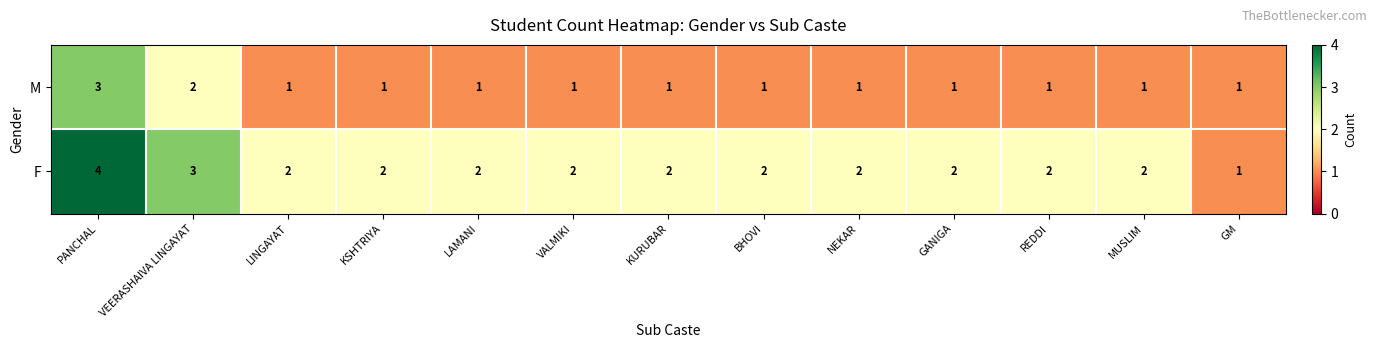

What is the approximate value of F at PANCHAL?

4